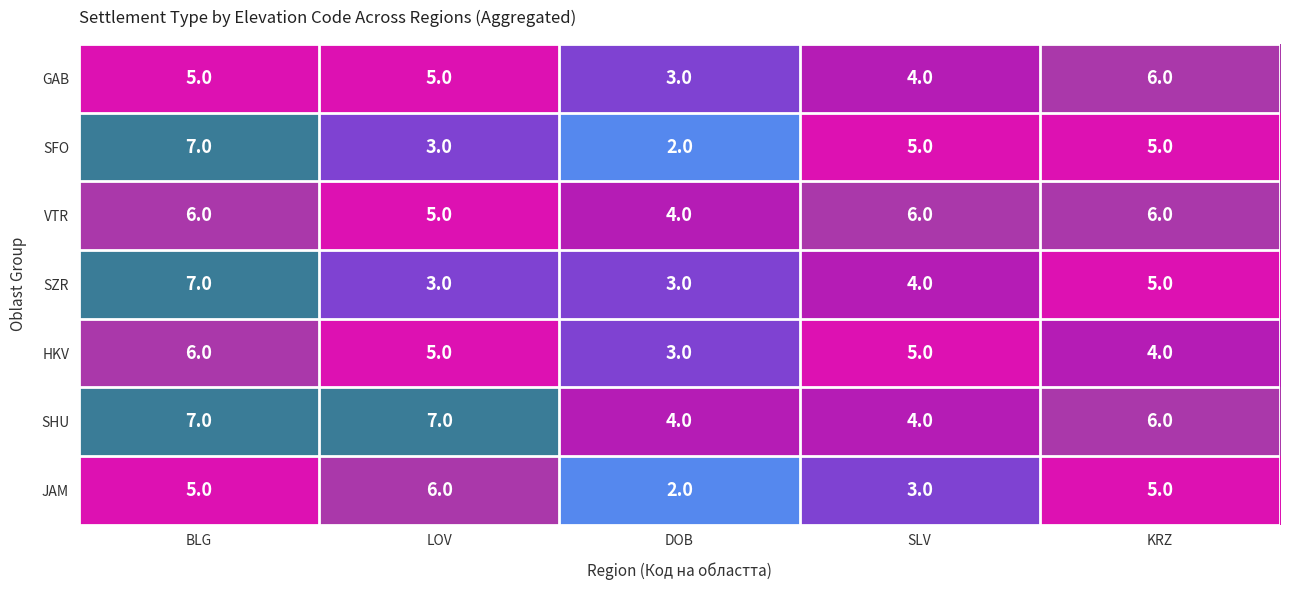

What is the difference between the maximum and minimum values in the JAM series?

4